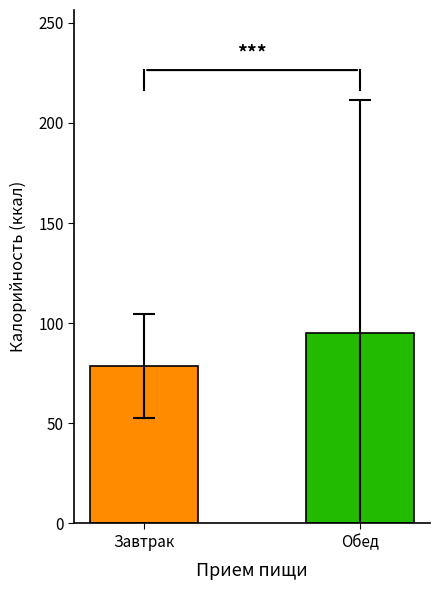

Reading left to right, what are all the values shown in this chart?

78.6	95.2